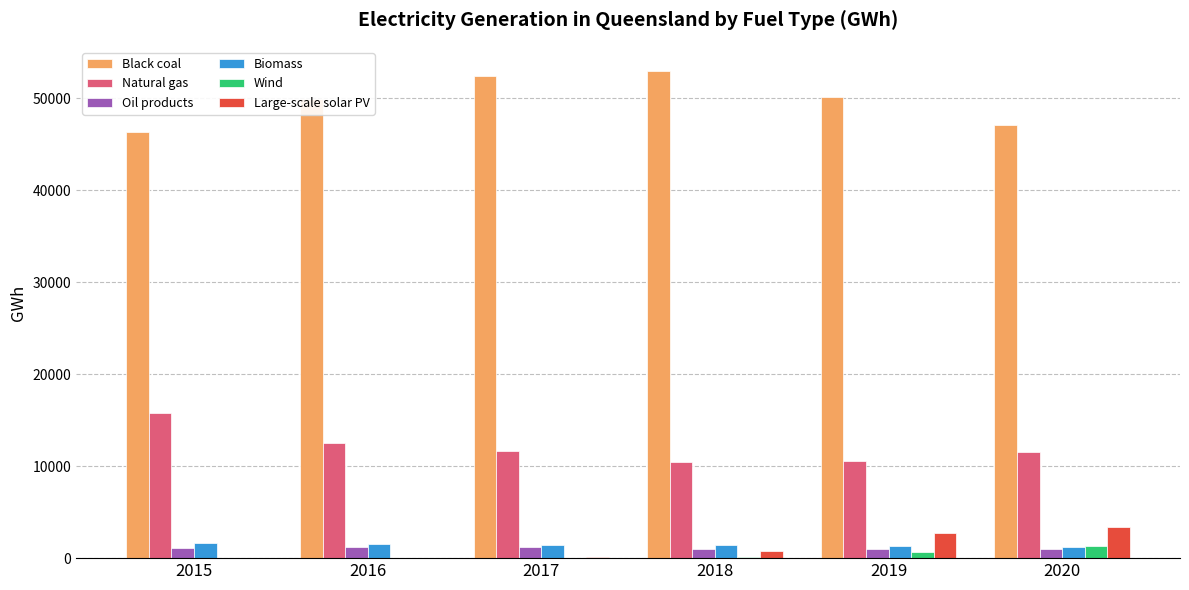

Which series has the largest total across all categories?

Black coal